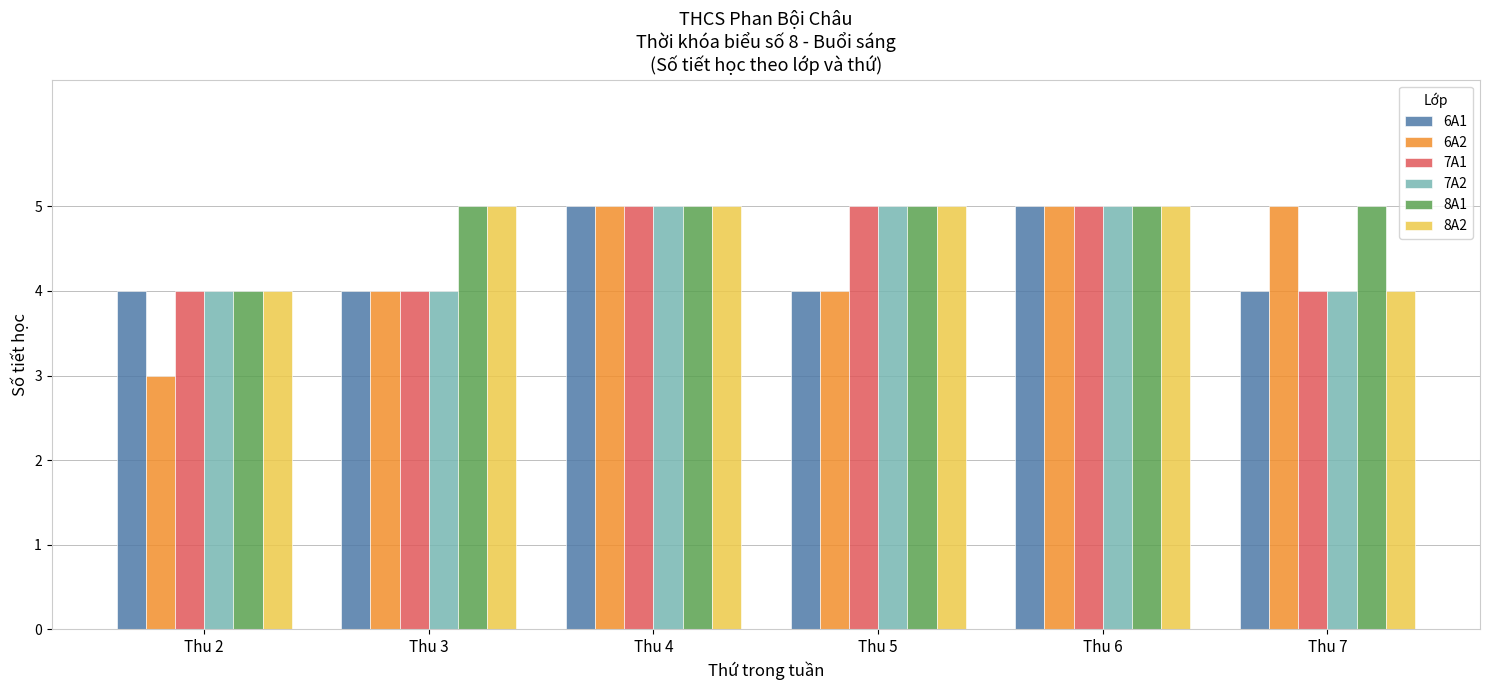

Which series changed the most between Thu 2 and Thu 6?

6A2